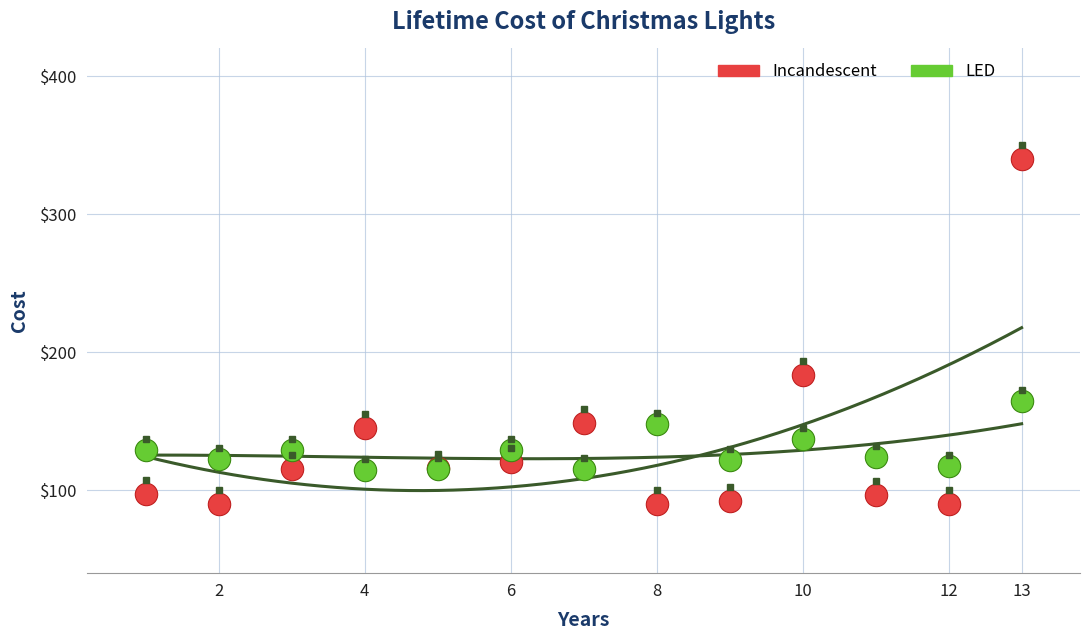

Which series contains the lowest Y value?

Incandescent